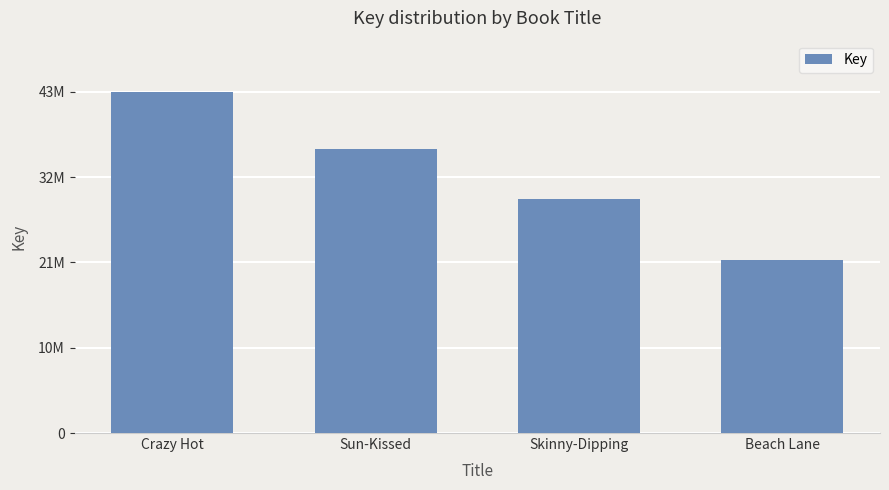

Does the chart contain any negative values?

No